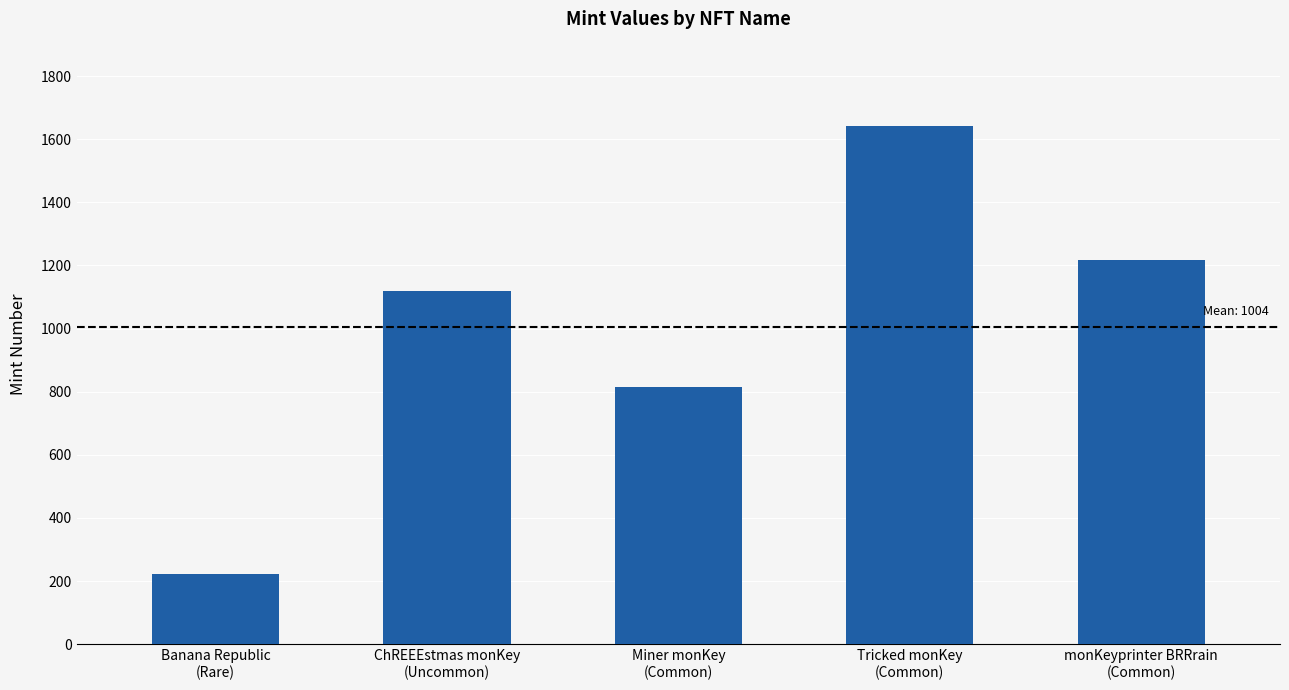

True or false: the data shows 1913 at ChREEEstmas monKey
(Uncommon).

False